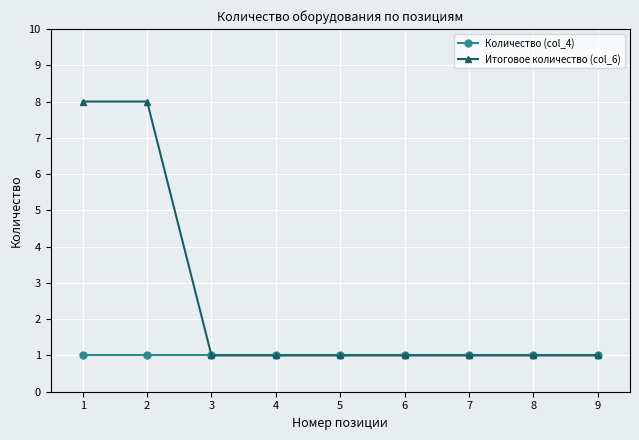

What is the value of the Итоговое количество (col_6) point at the 5th from the left?

1